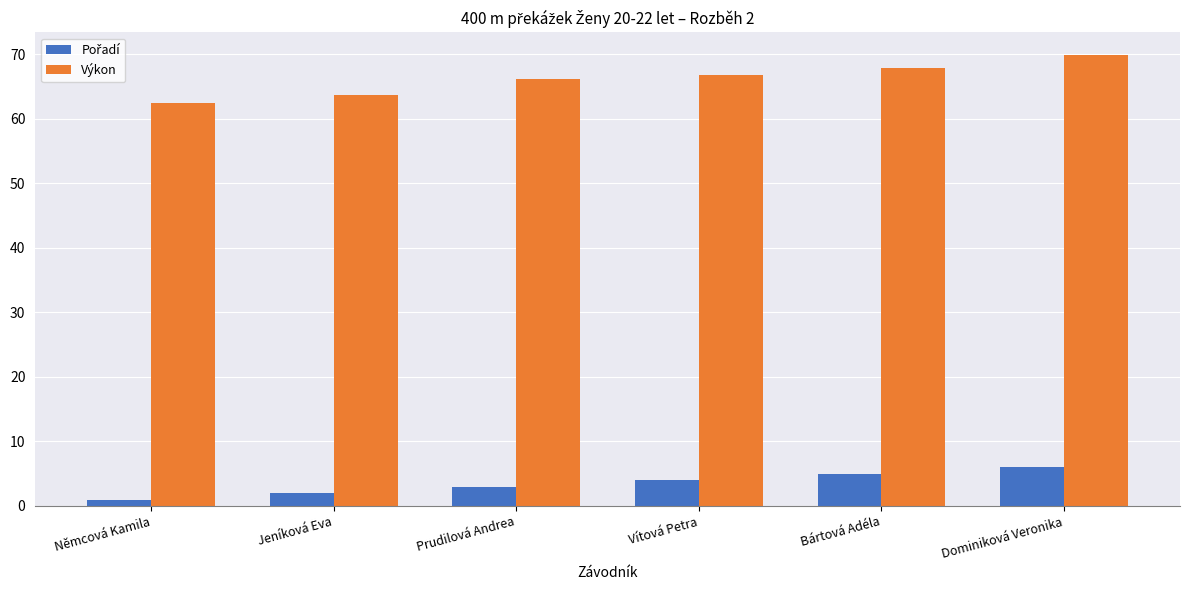

What position from the left is Bártová Adéla?

5